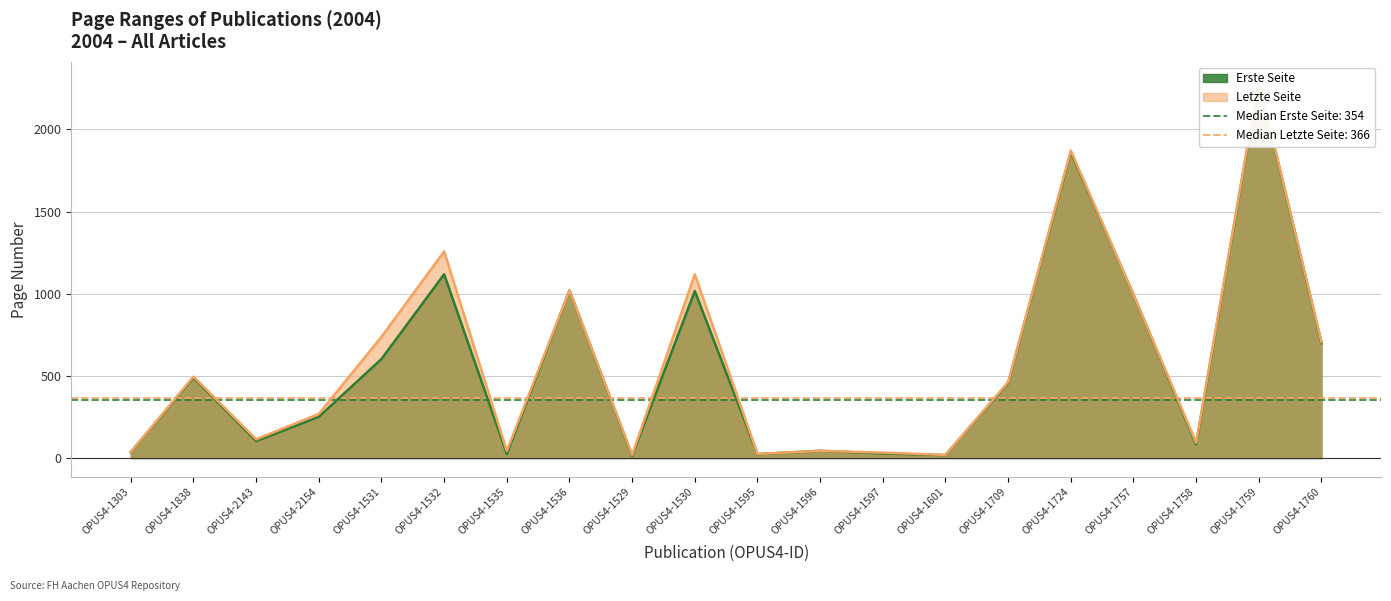

What is the total value across all series at OPUS4-1597?

61